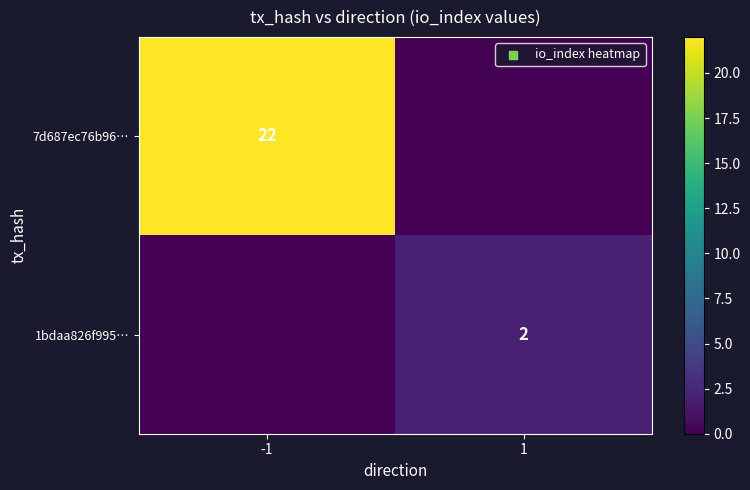

The value of 1bdaa826f995… at 1 is 2. True or false?

True